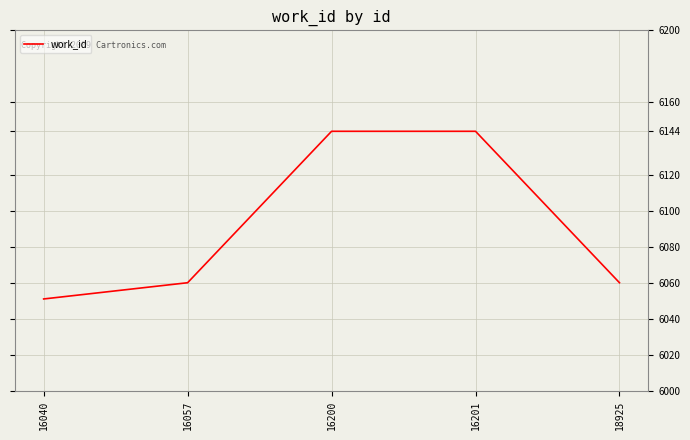

Which label corresponds to the smallest value in the chart?

16040